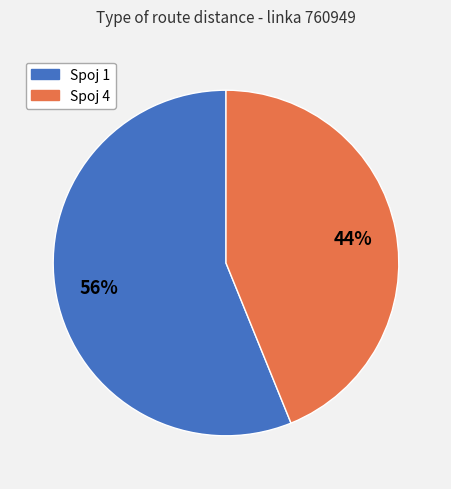

Is there any slice that represents more than half of the pie?

Yes